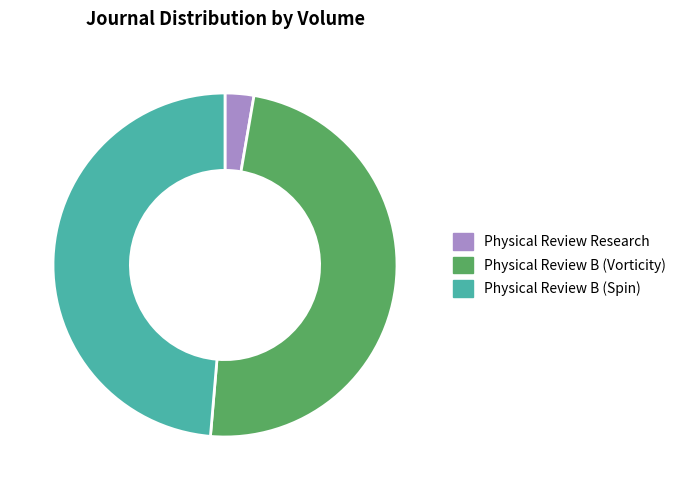

Approximately how many times larger is the value at Physical Review B (Spin) compared to Physical Review B (Vorticity)?

1.0